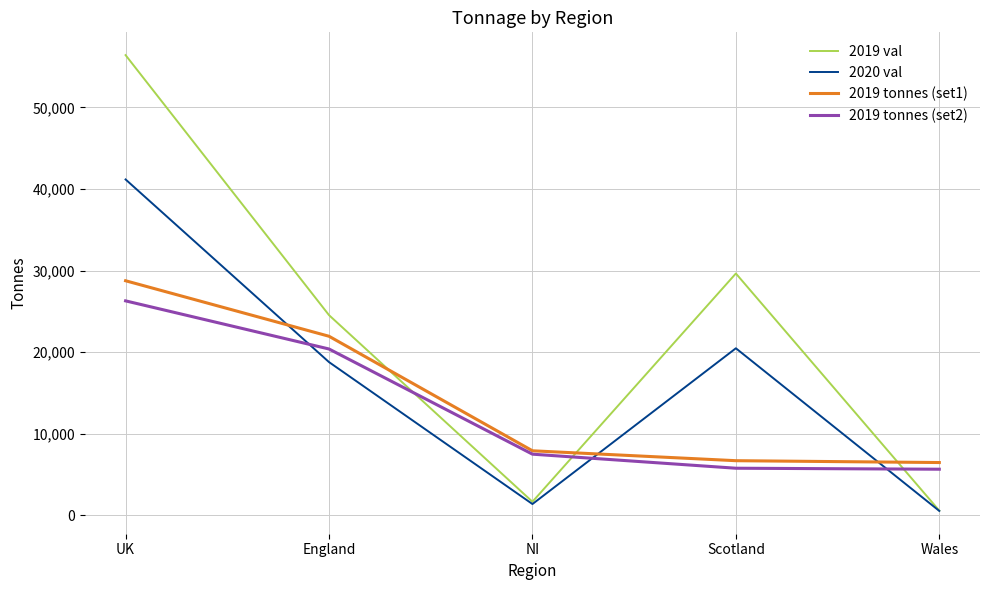

What is the approximate value of 2020 val at Scotland?

20477.3